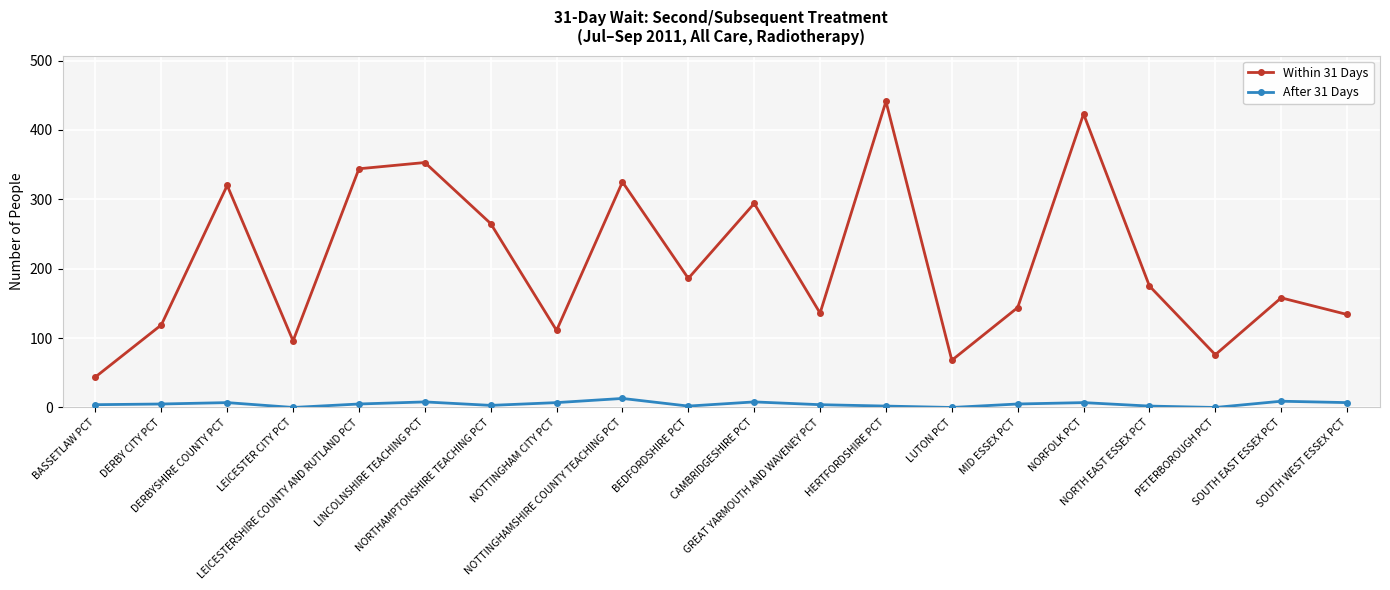

True or false: After 31 Days has more than 2 points higher than both neighbors.

True